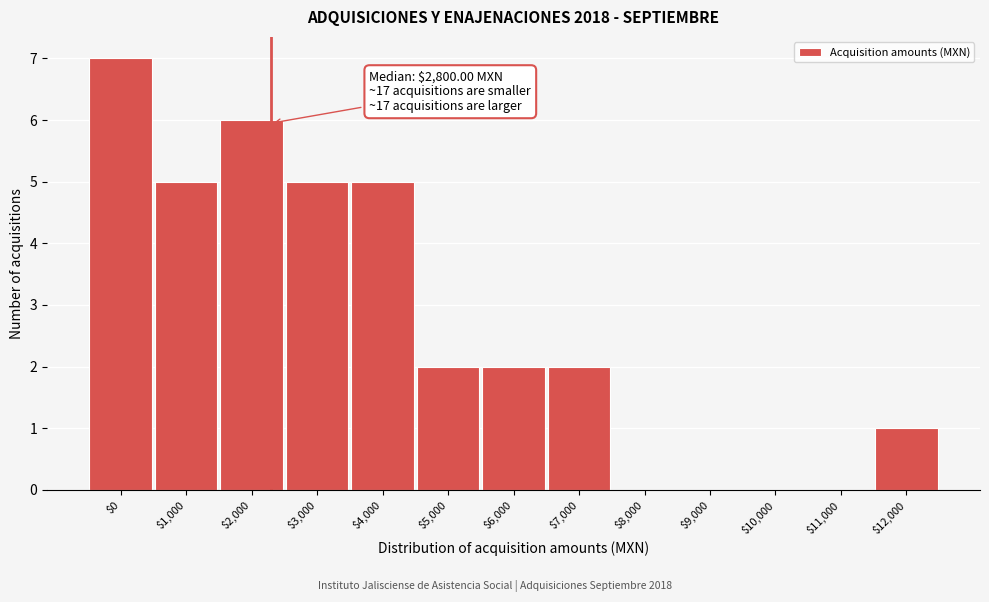

The value at $8,000 is 0. True or false?

True